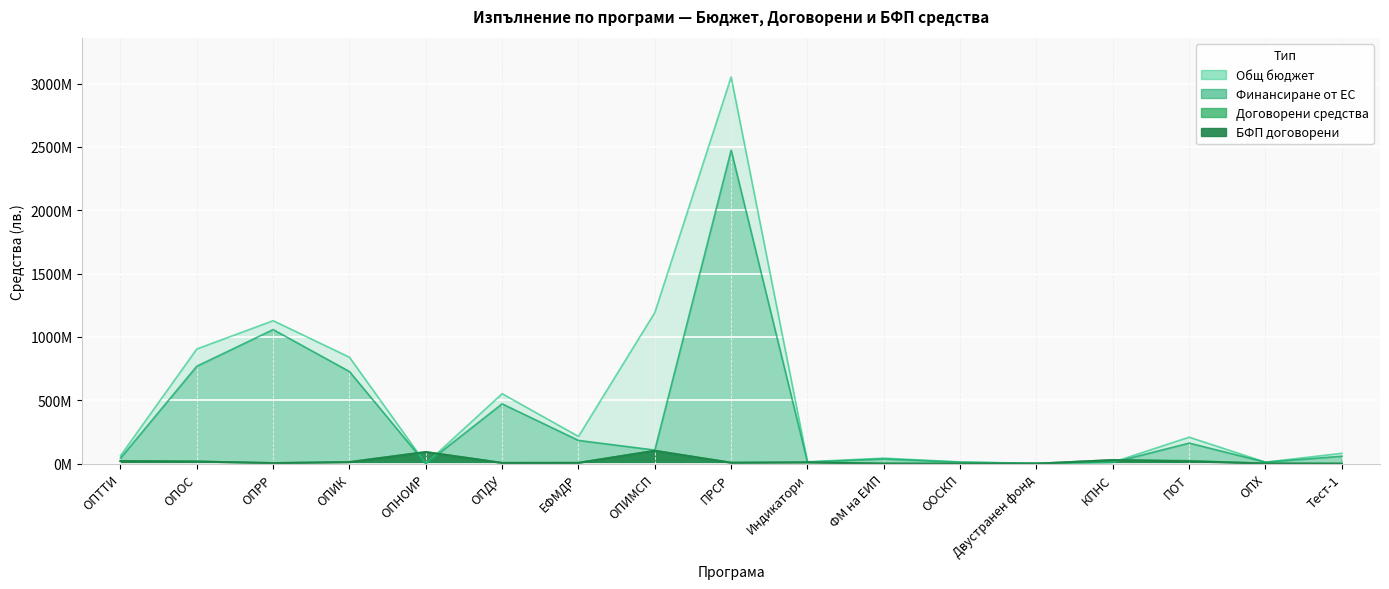

Read the Договорени средства value at ОПИК.

13848294.5